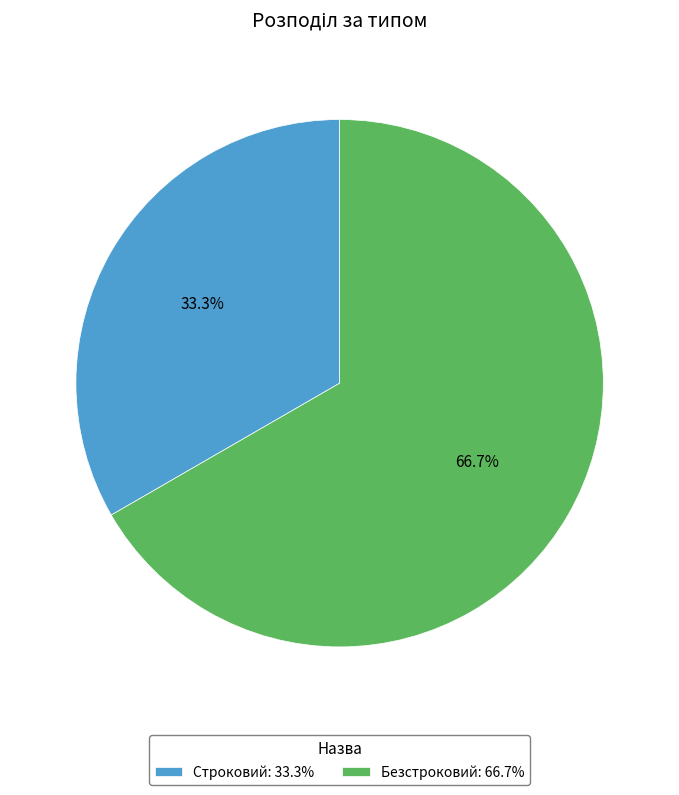

Rank the categories by value from highest to lowest.

Безстроковий, Строковий